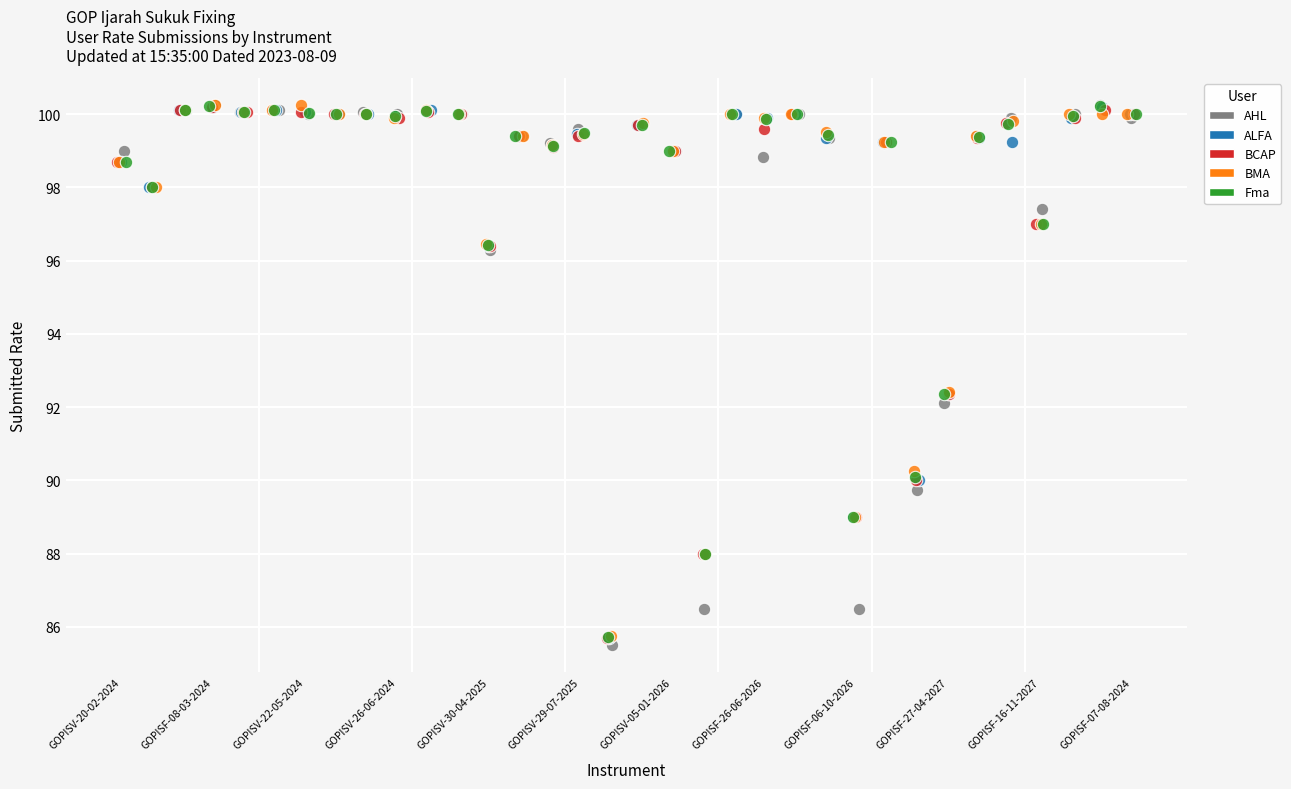

Which series has the widest spread of Y values?

AHL